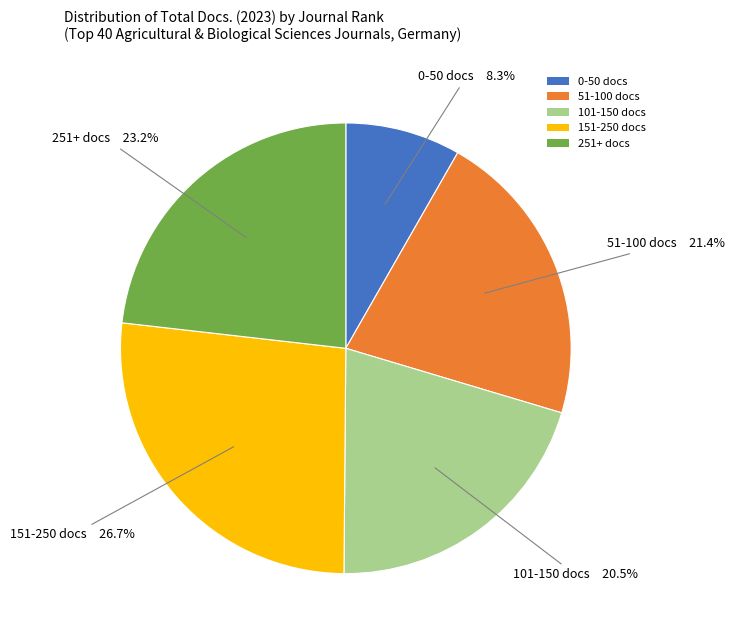

Which slice is the smallest?

0-50 docs